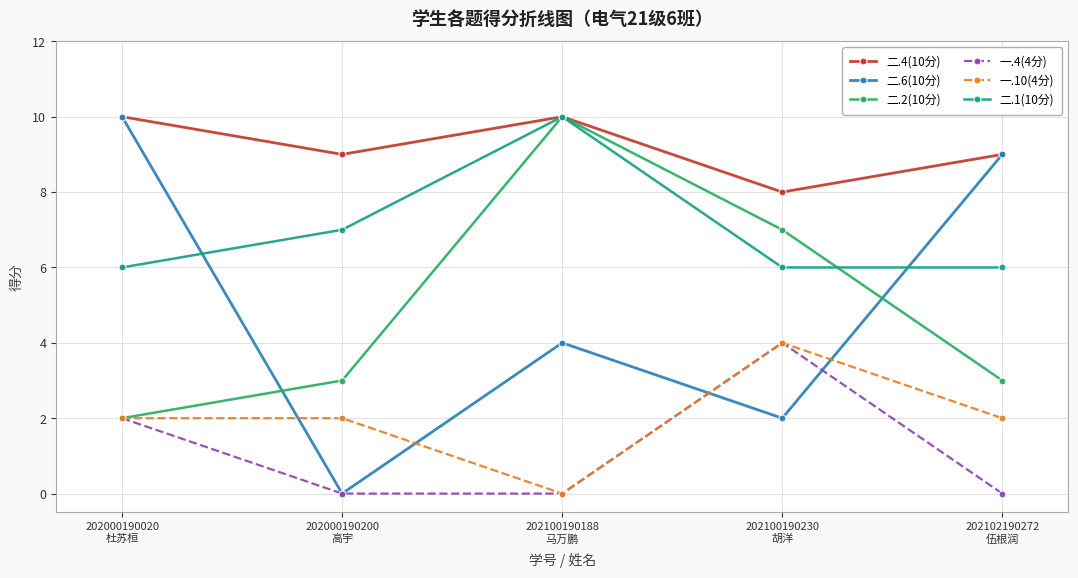

True or false: 一.4(4分) has more than 0 points higher than both neighbors.

True